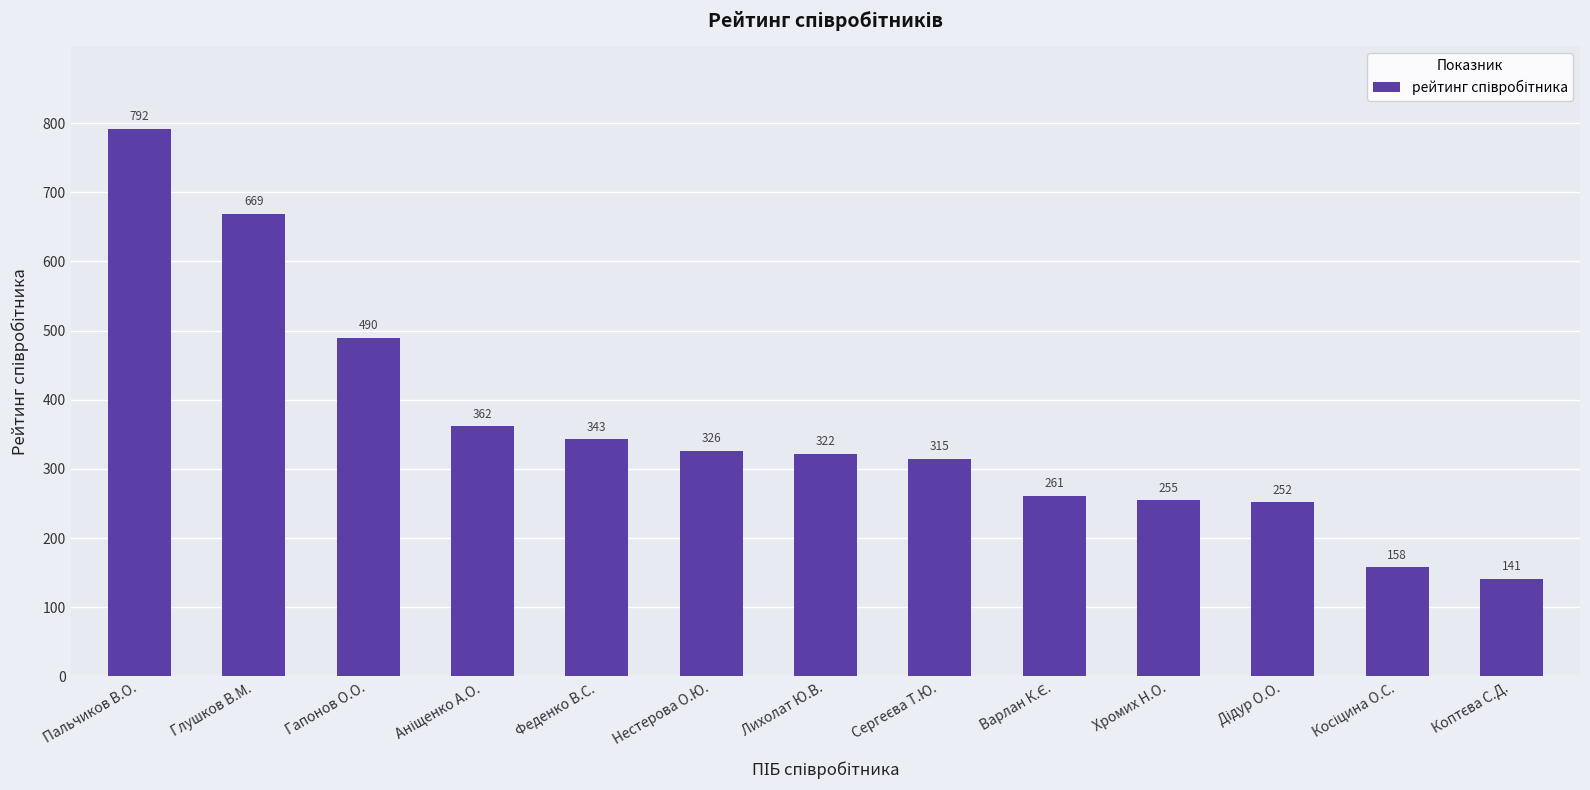

Where is the data nearest to the value 466?

Гапонов О.О.